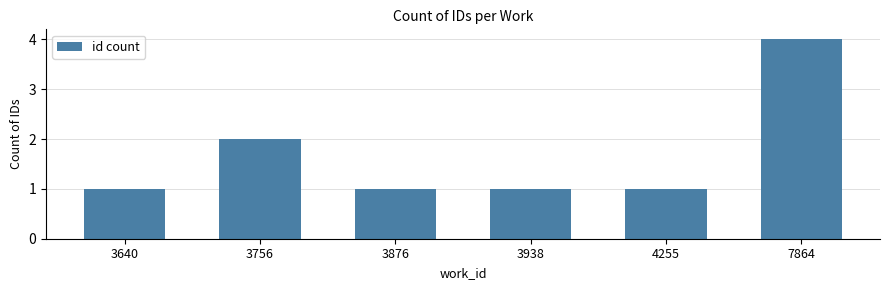

The chart shows a value of 1 at 3640. True or false?

True